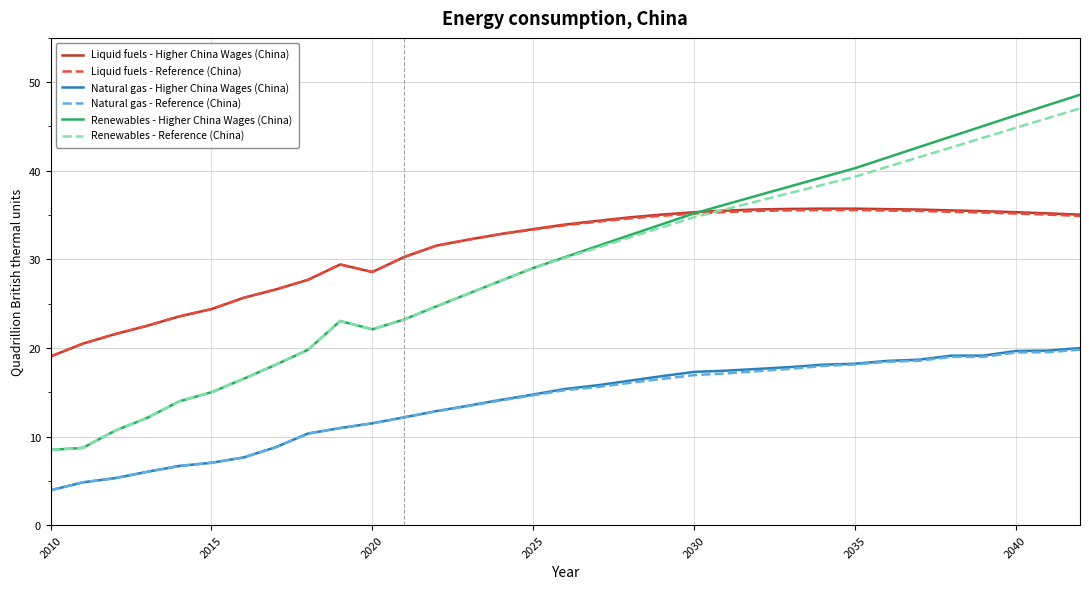

How many lines are shown in the chart?

6